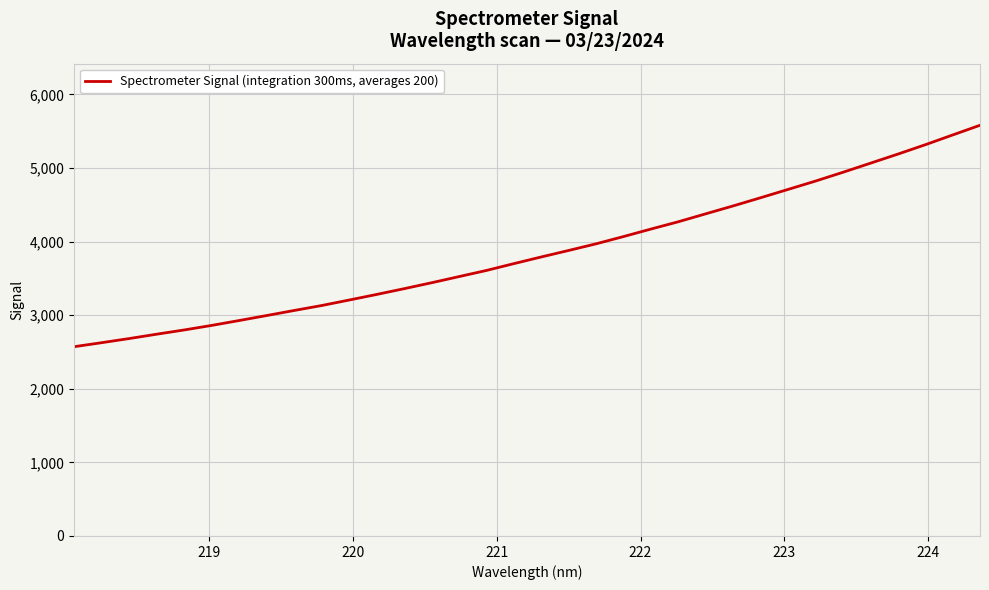

What is the difference between the maximum and minimum values?

3008.6